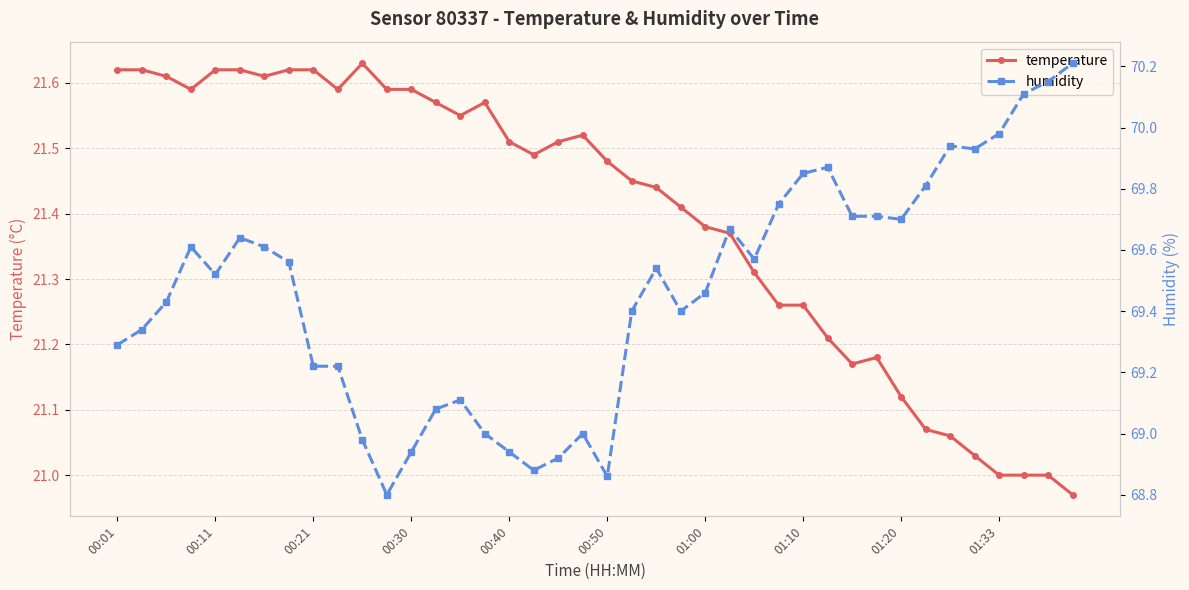

The value of temperature at 00:30 is 30.8. True or false?

False